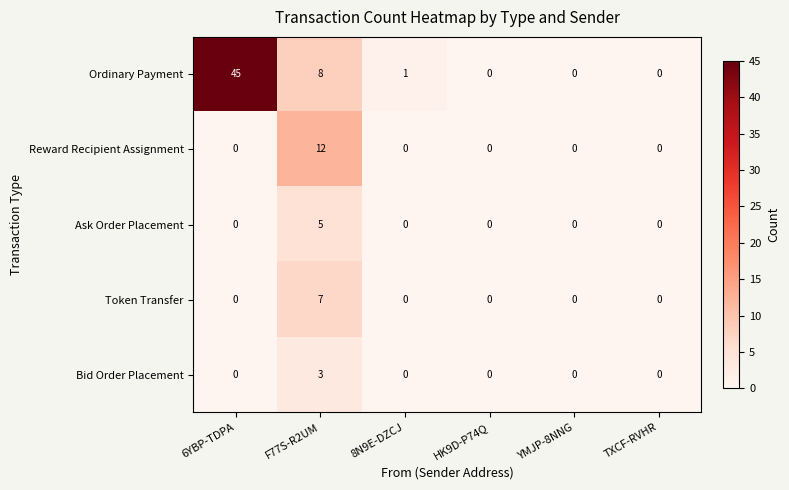

How many Token Transfer values are between 0 and 1?

5